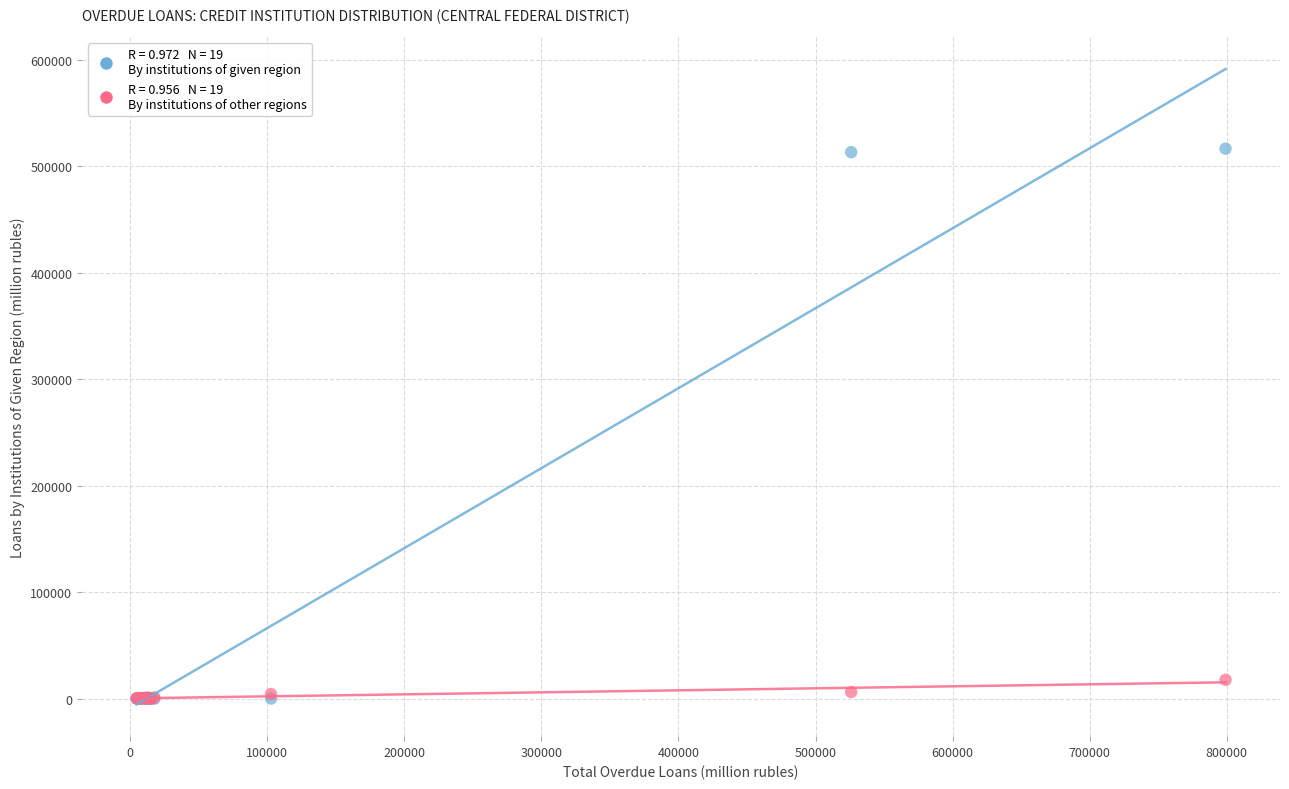

Across all series, what Y value is closest to 258273?

17701